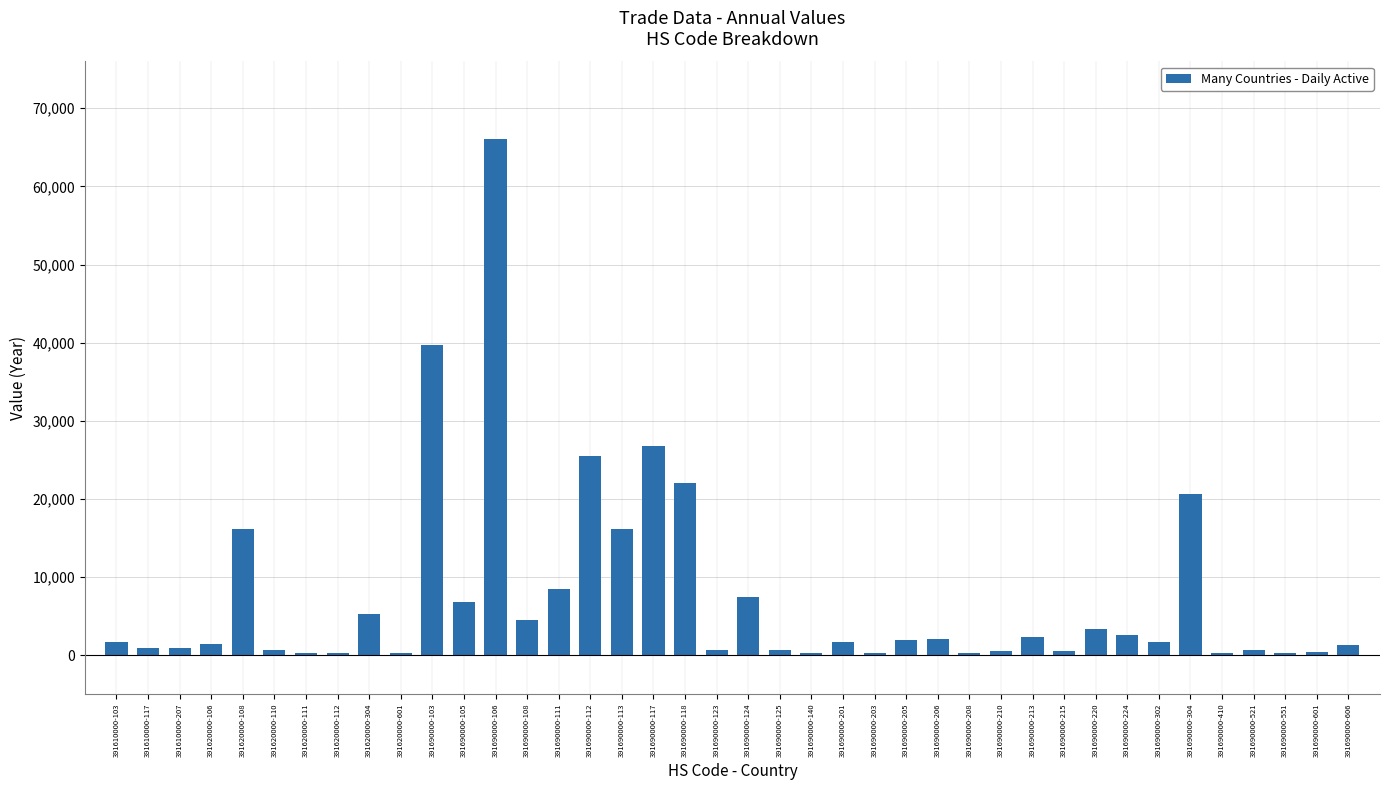

What is the ratio of the value at 391690000-108 to the value at 391610000-103?

2.6